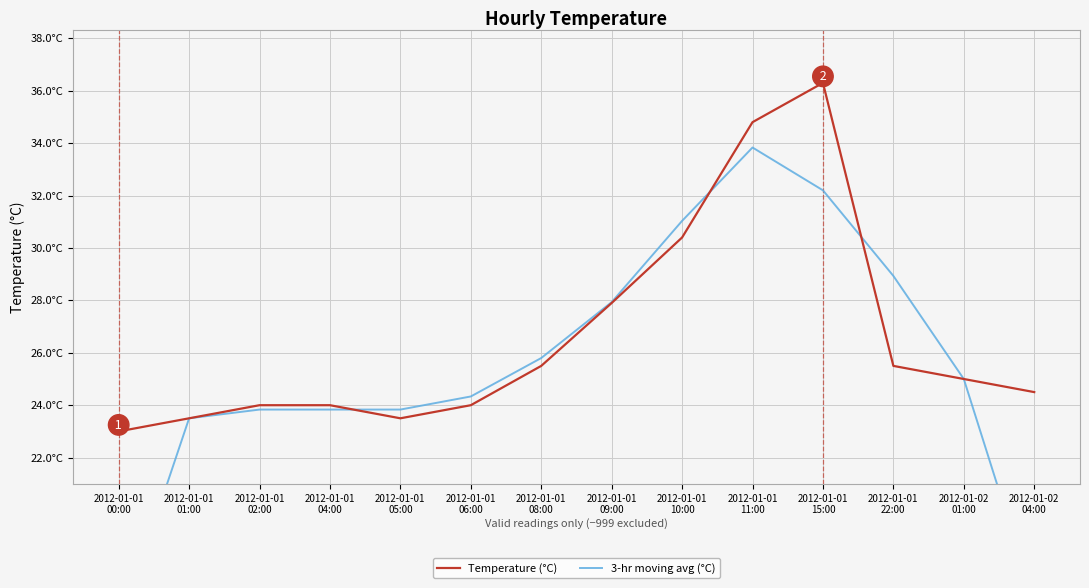

Rank the series by their maximum value, from lowest to highest.

3-hr moving avg (°C), Temperature (°C)